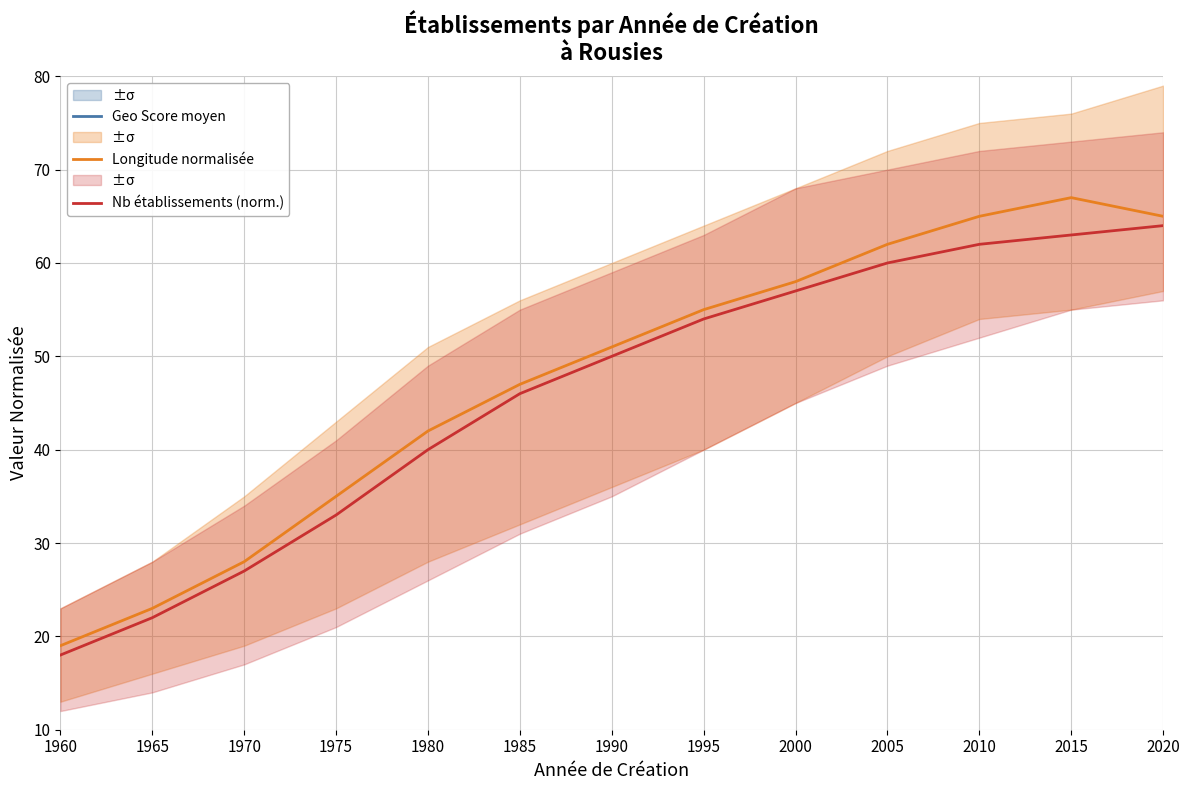

Rank the series at 1960 from highest to lowest value.

Longitude normalisée, Nb établissements (norm.), Geo Score moyen